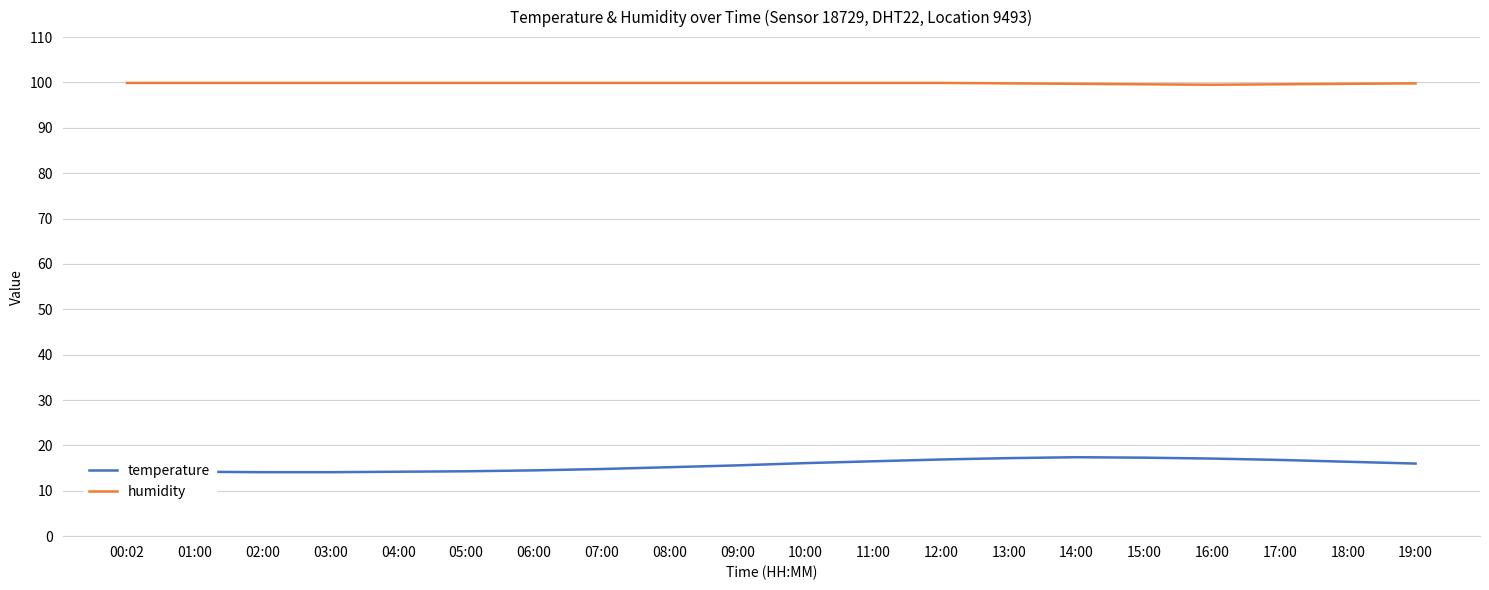

The value of humidity at 08:00 is 52.5. True or false?

False